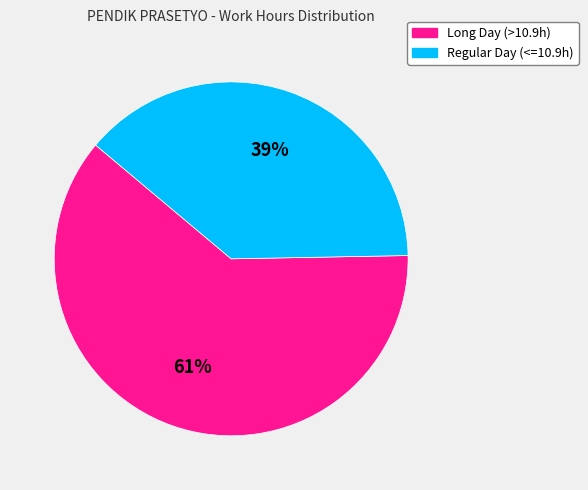

Which category has the biggest portion of the pie?

Long Day (>10.9h)